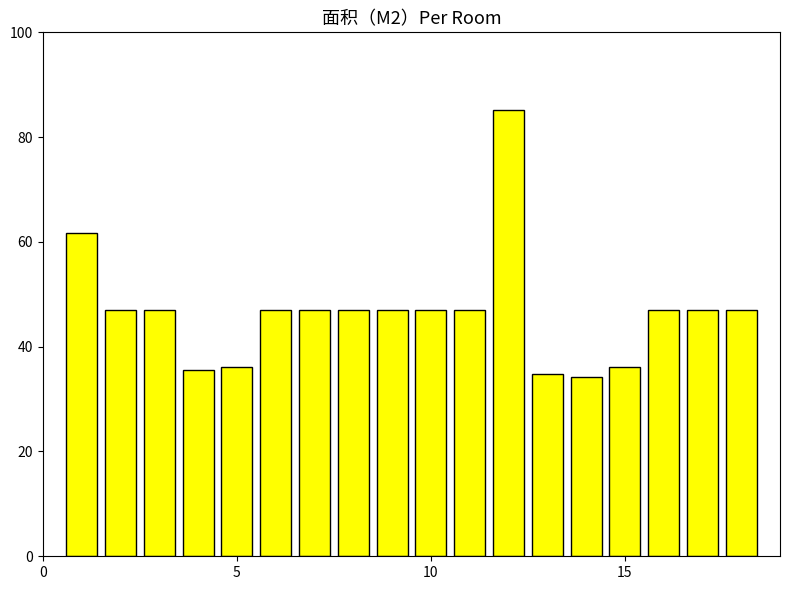

Does the chart contain any negative values?

No